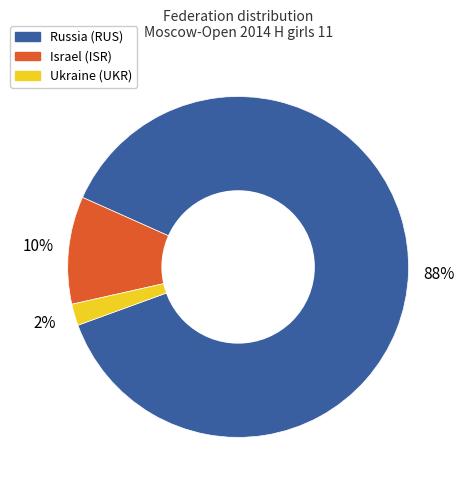

To the nearest percent, what is the average slice percentage?

33%